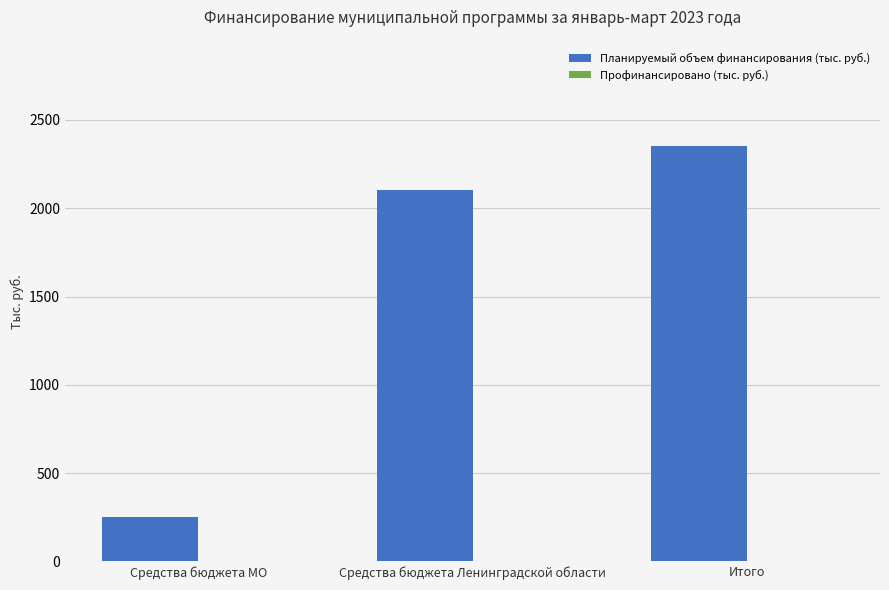

Which has a higher value, Итого or Средства бюджета МО?

Итого